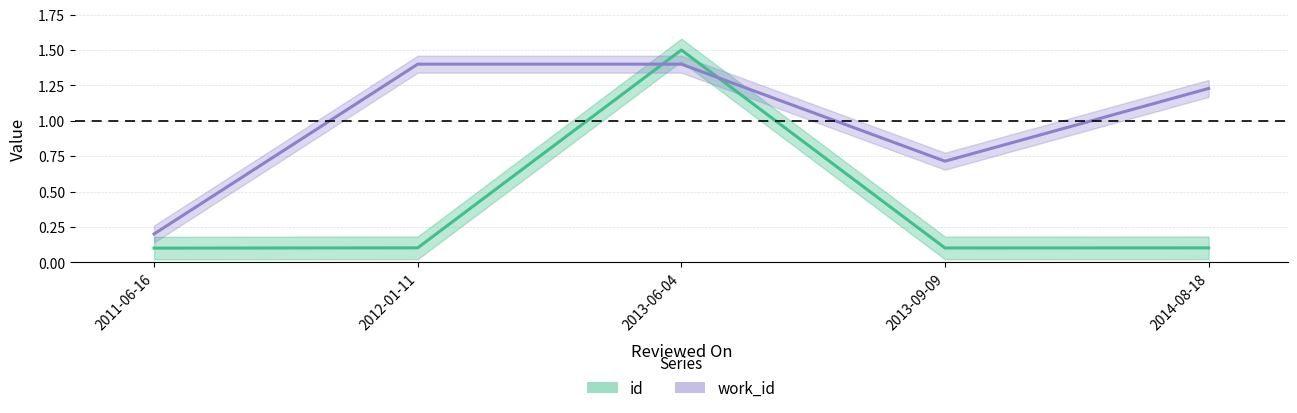

What is the sum of all id values?

1.9